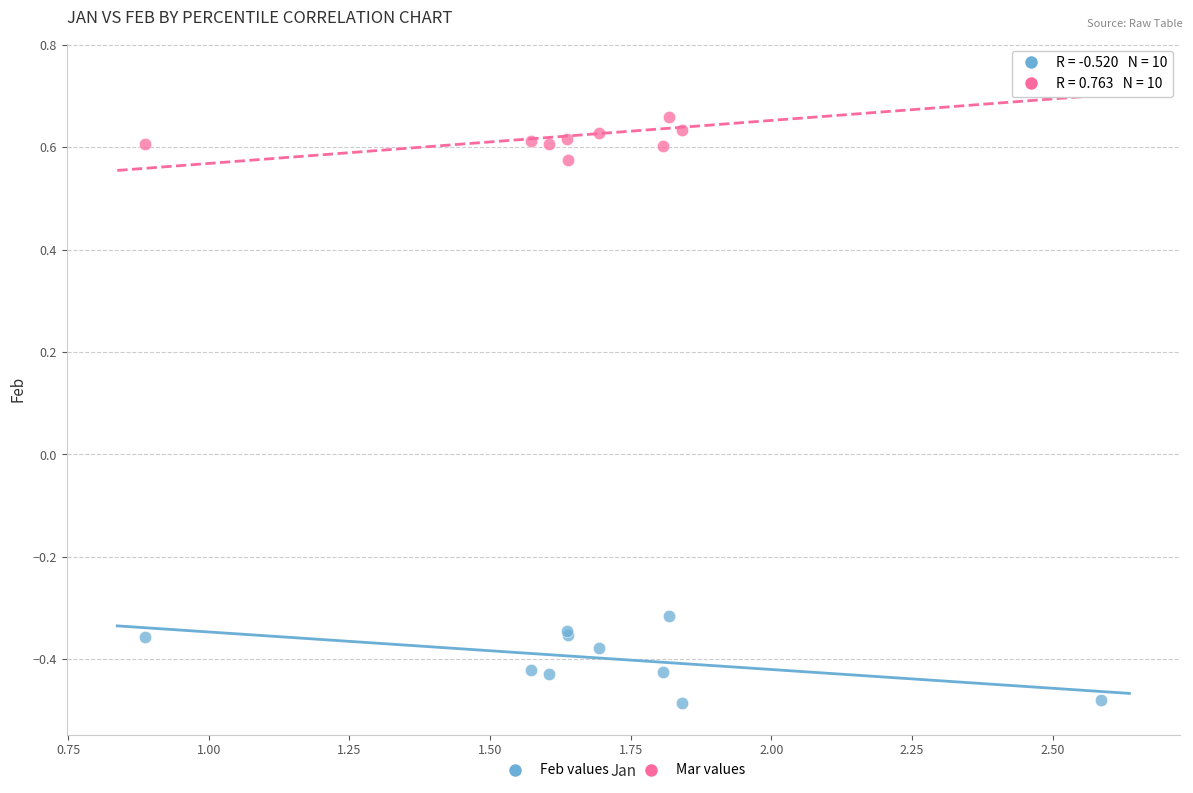

Which series contains the lowest Y value?

Feb values